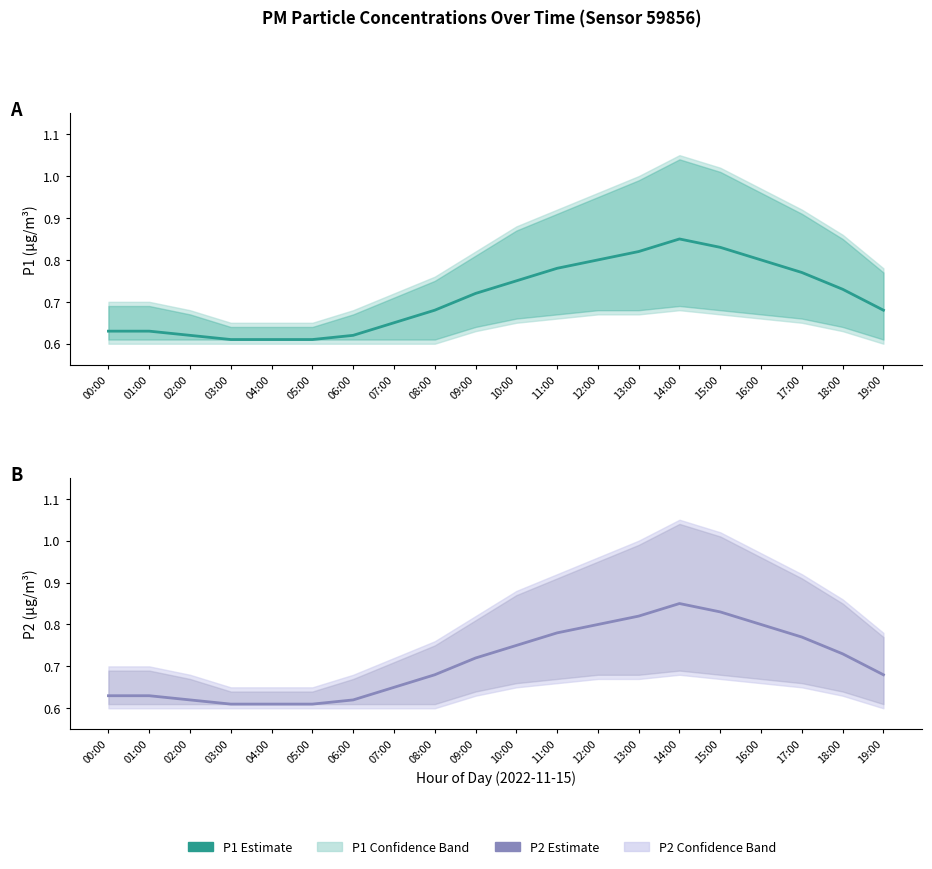

Which series has the largest range (max minus min)?

P1